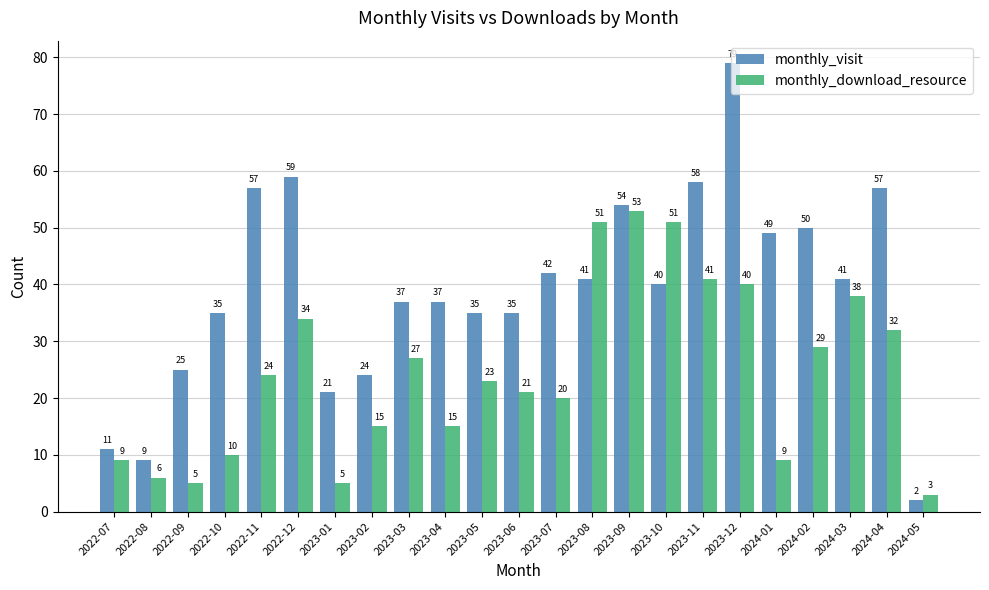

Which series has the widest spread of values?

monthly_visit